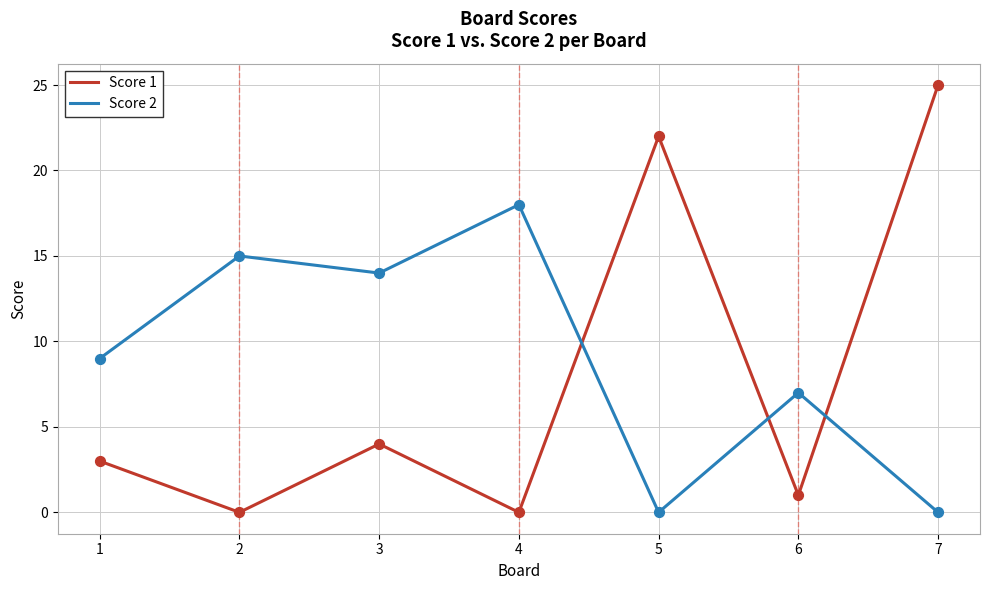

Which series has the largest total across all categories?

Score 2